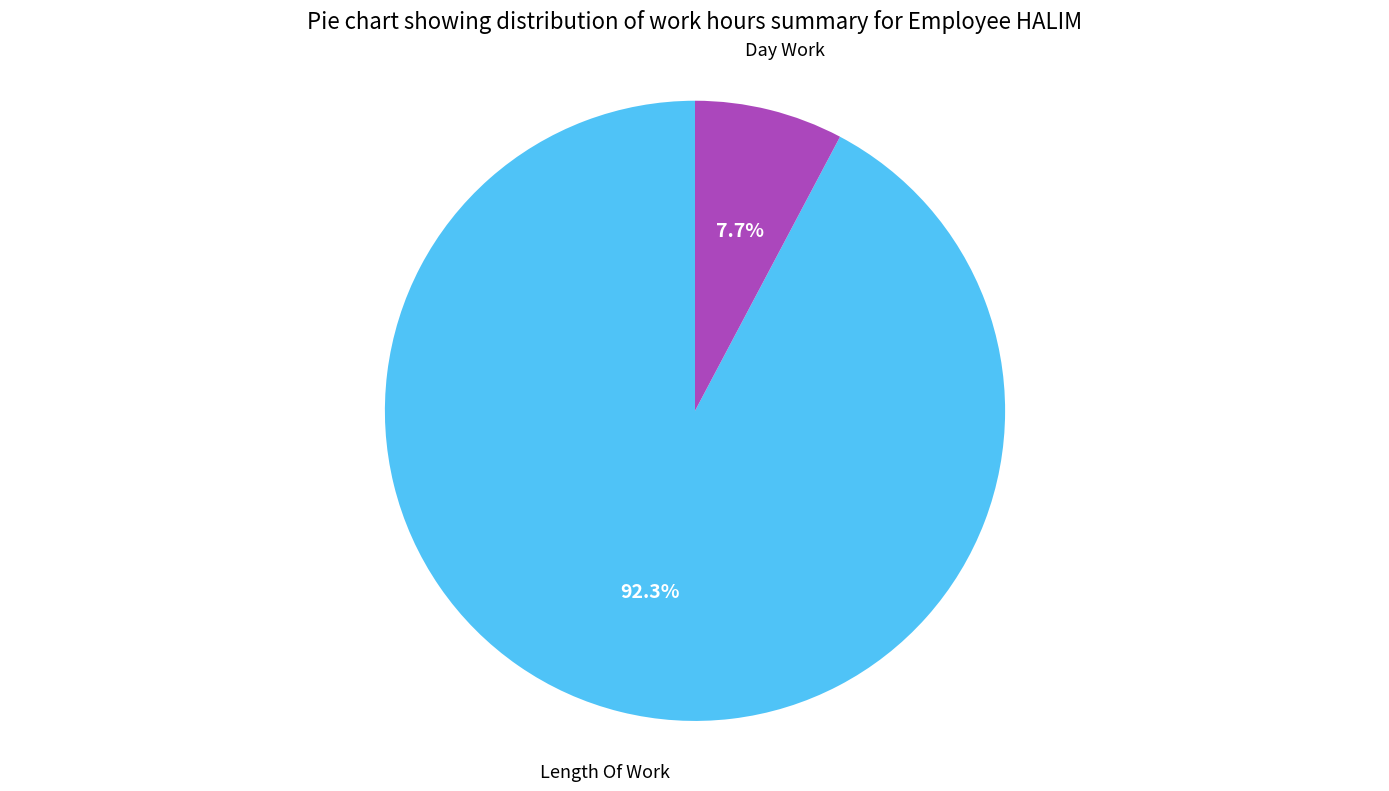

Is there any slice that represents more than half of the pie?

Yes